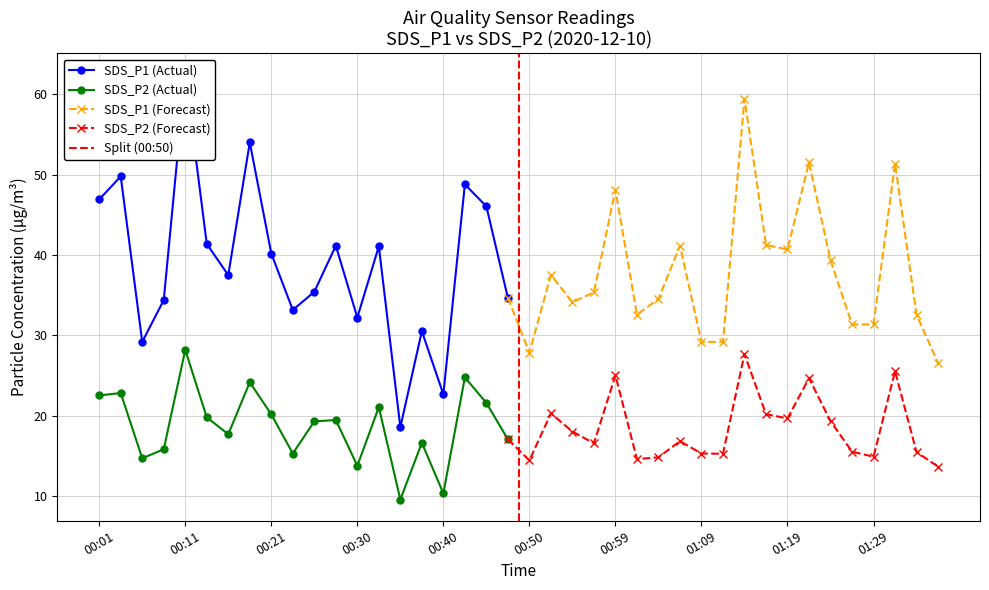

What position from the left is 00:13?

6